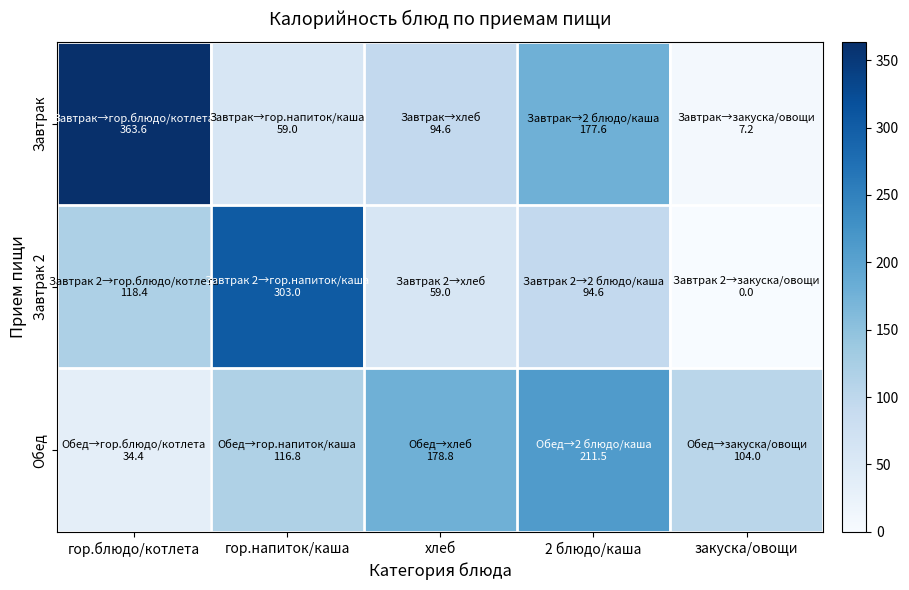

Rank the series by their maximum value, from highest to lowest.

Завтрак, Завтрак 2, Обед